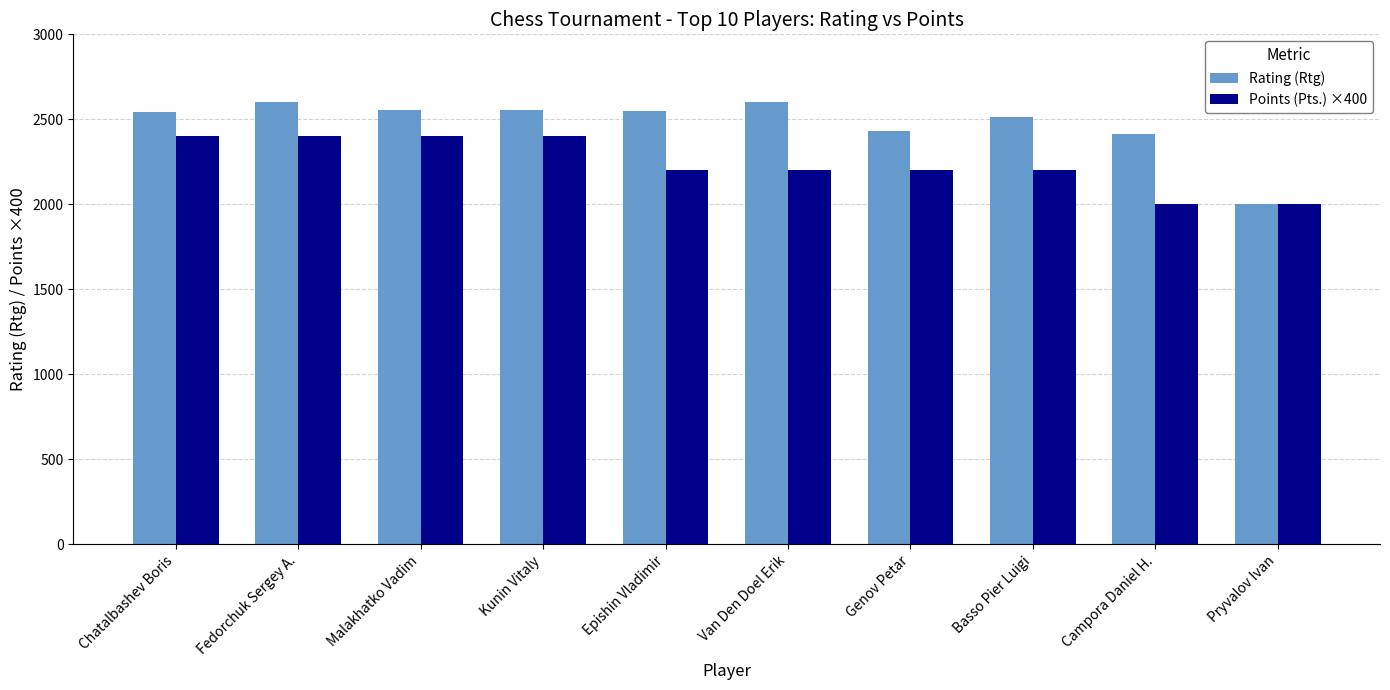

Is it true that Points (Pts.) ×400 equals 2841 at Pryvalov Ivan?

False